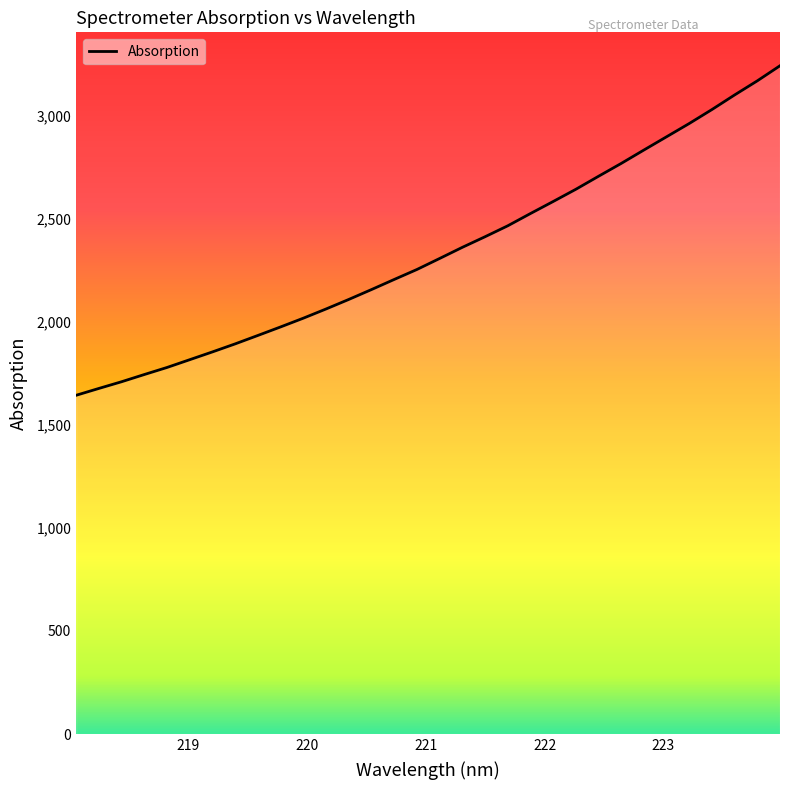

What is the greatest value displayed?

3240.4